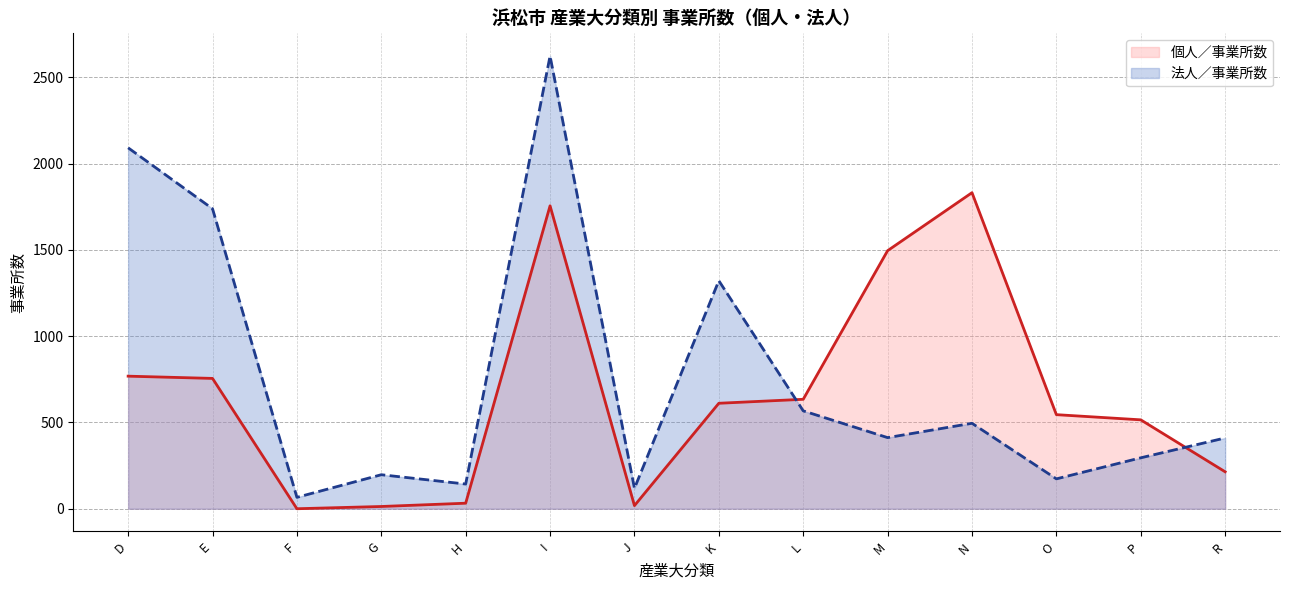

At which label is 個人／事業所数 closest to 915?

D